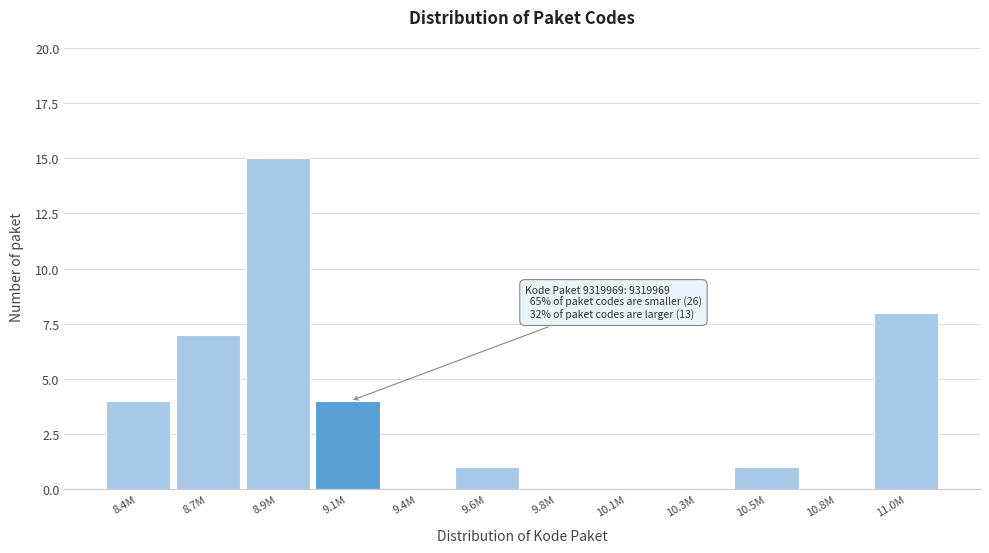

Reading left to right, what are all the values shown in this chart?

8.4M=4	8.7M=7	8.9M=15	9.1M=4	9.4M=0	9.6M=1	9.8M=0	10.1M=0	10.3M=0	10.5M=1	10.8M=0	11.0M=8